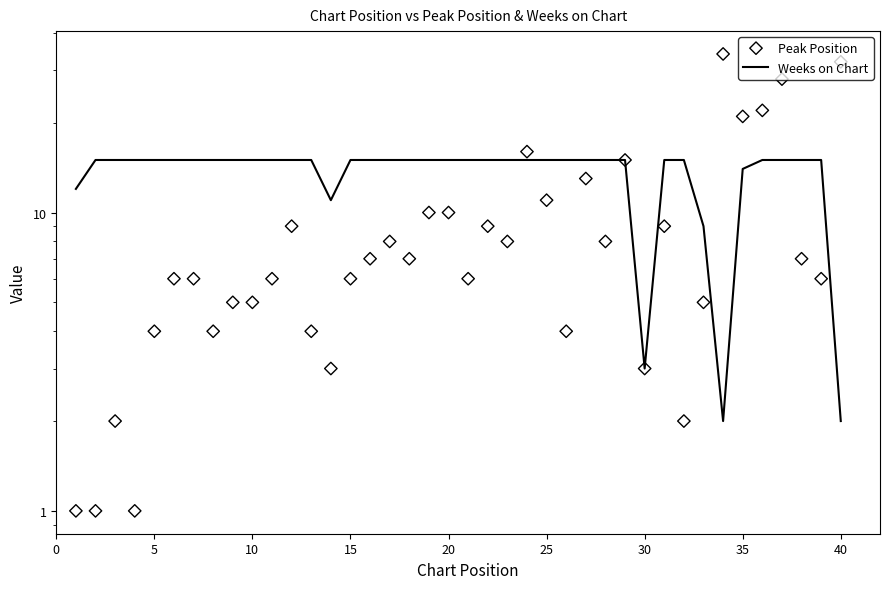

What are all the series names shown in the legend?

Weeks on Chart, Peak Position